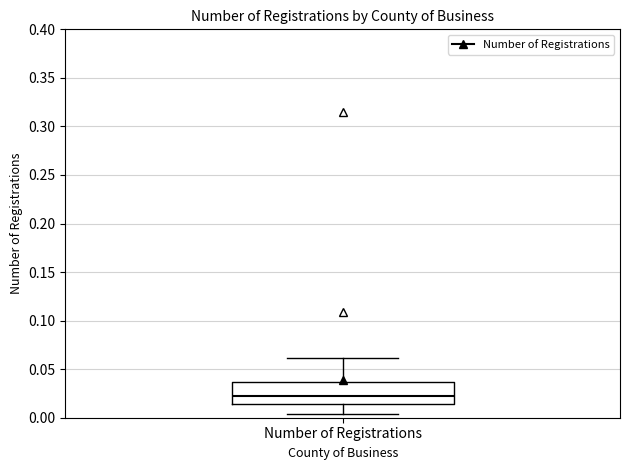

Where is the upper edge of the box for Number of Registrations on the y-axis? The values are not printed on the chart, so give them approximately, as read against the axis.

0.035